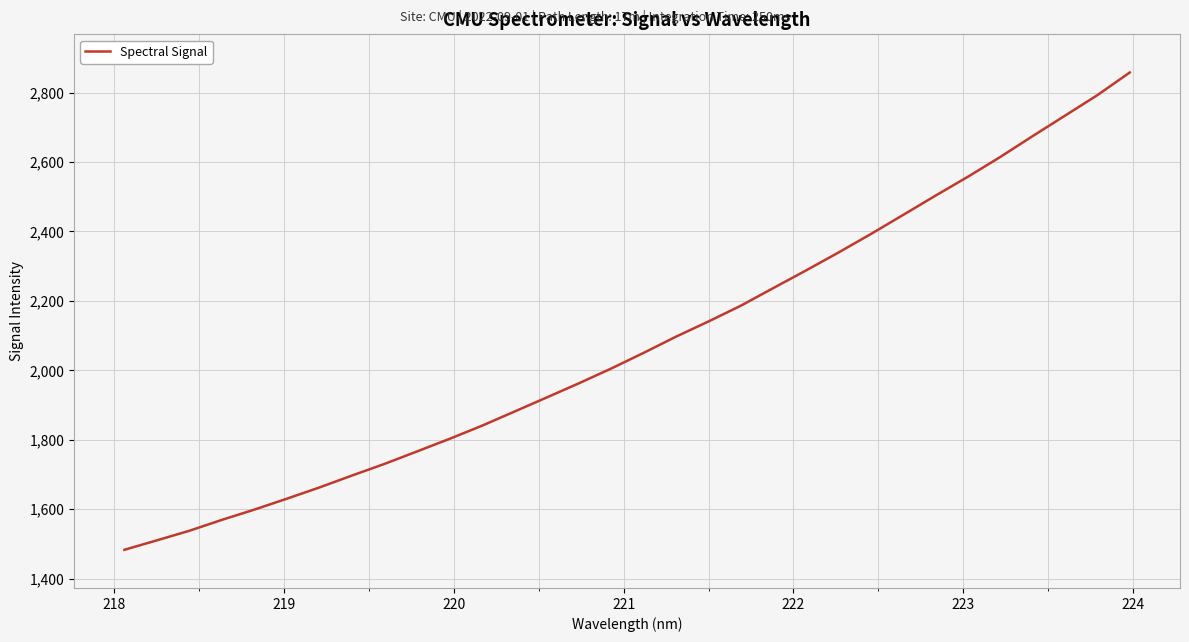

What is the smallest value displayed?

1482.9